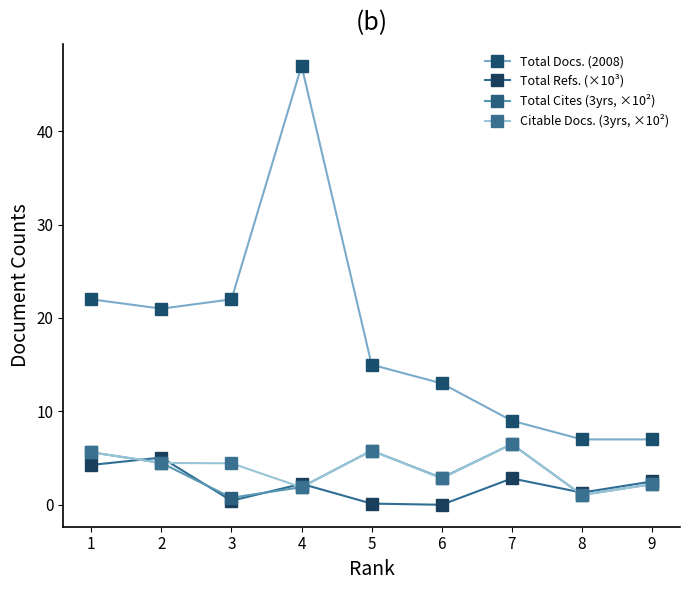

Is the value of Total Refs. (×10³) at 7 greater than the value of Total Cites (3yrs, ×10²) at 5?

No